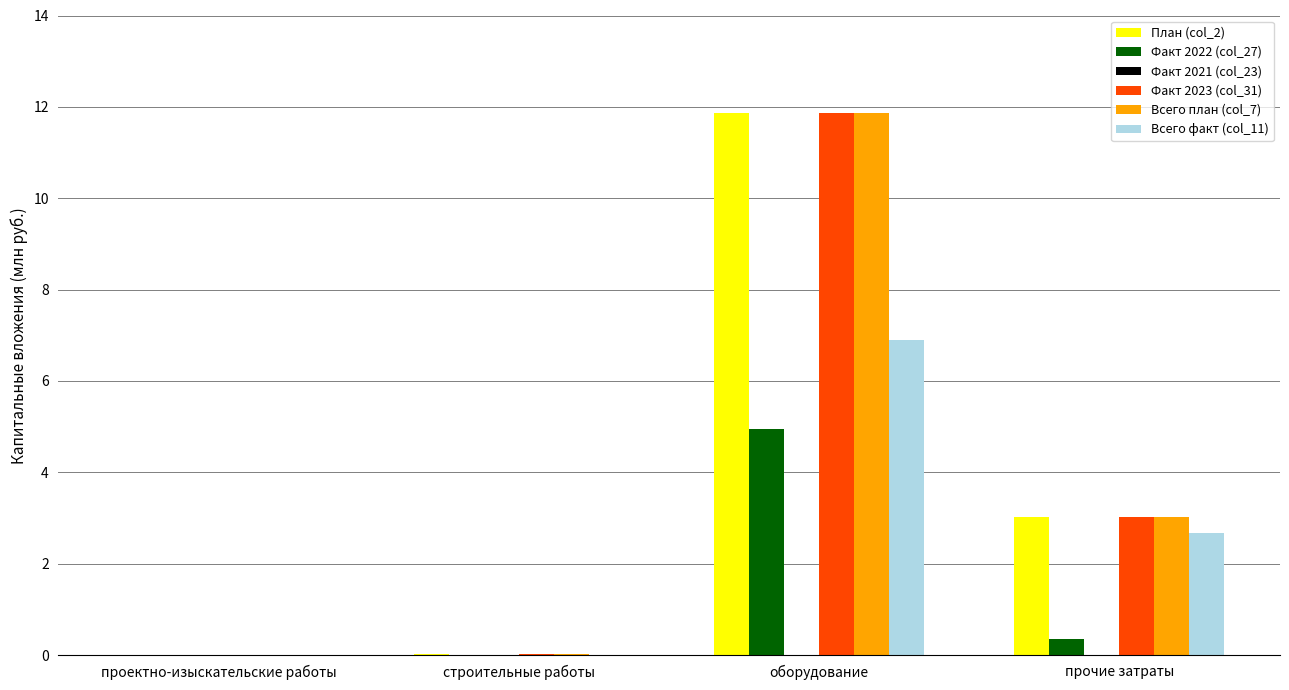

At which category is the sum across all series the highest?

оборудование